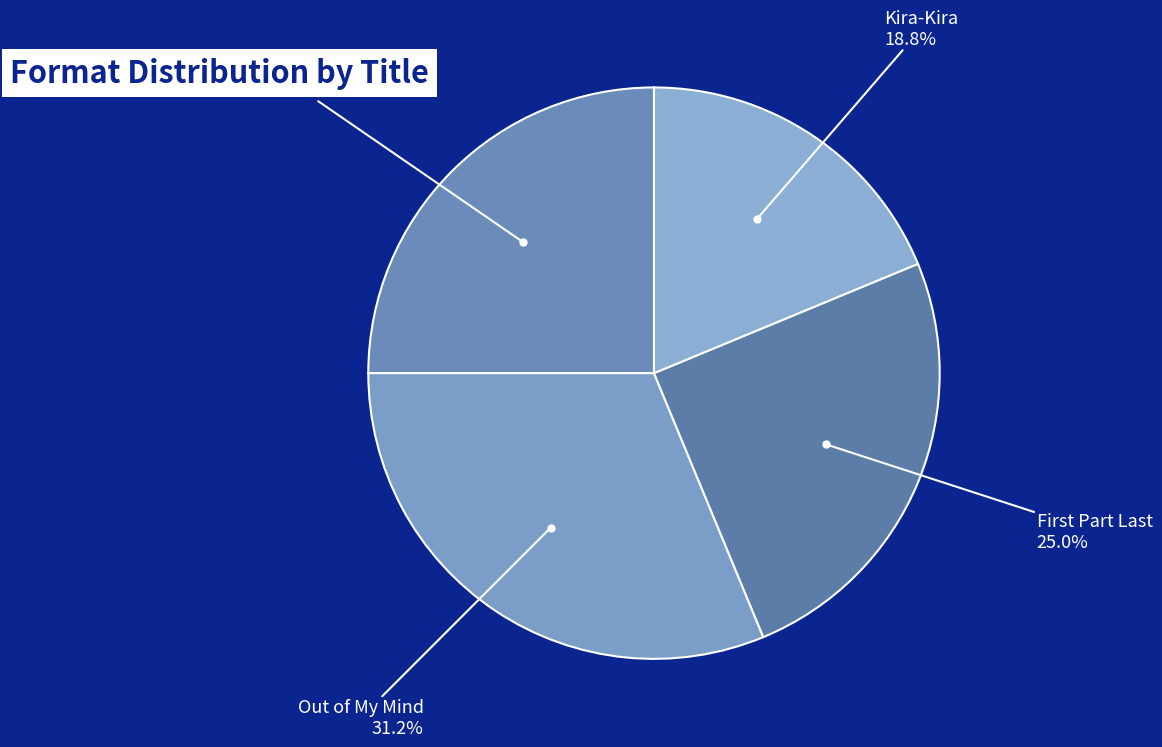

Is there a majority slice in this chart?

No